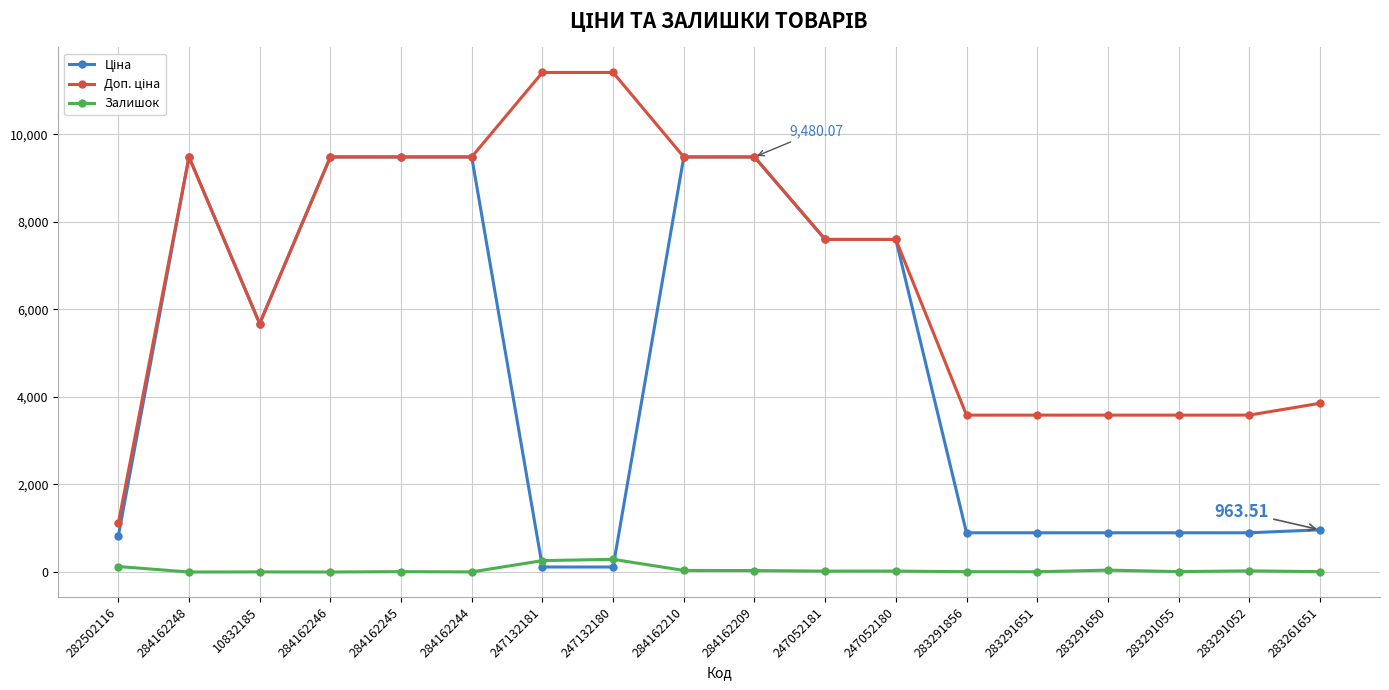

What is the label of the 3rd point from the left?

10832185